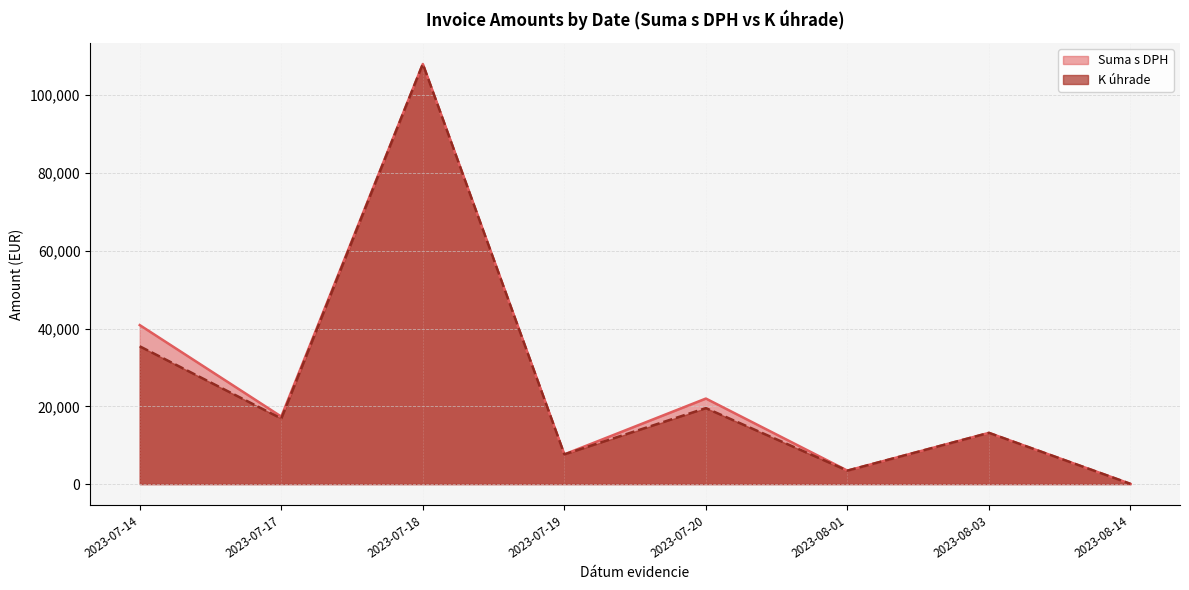

What is the difference between the maximum and minimum values in the K úhrade series?

107968.3